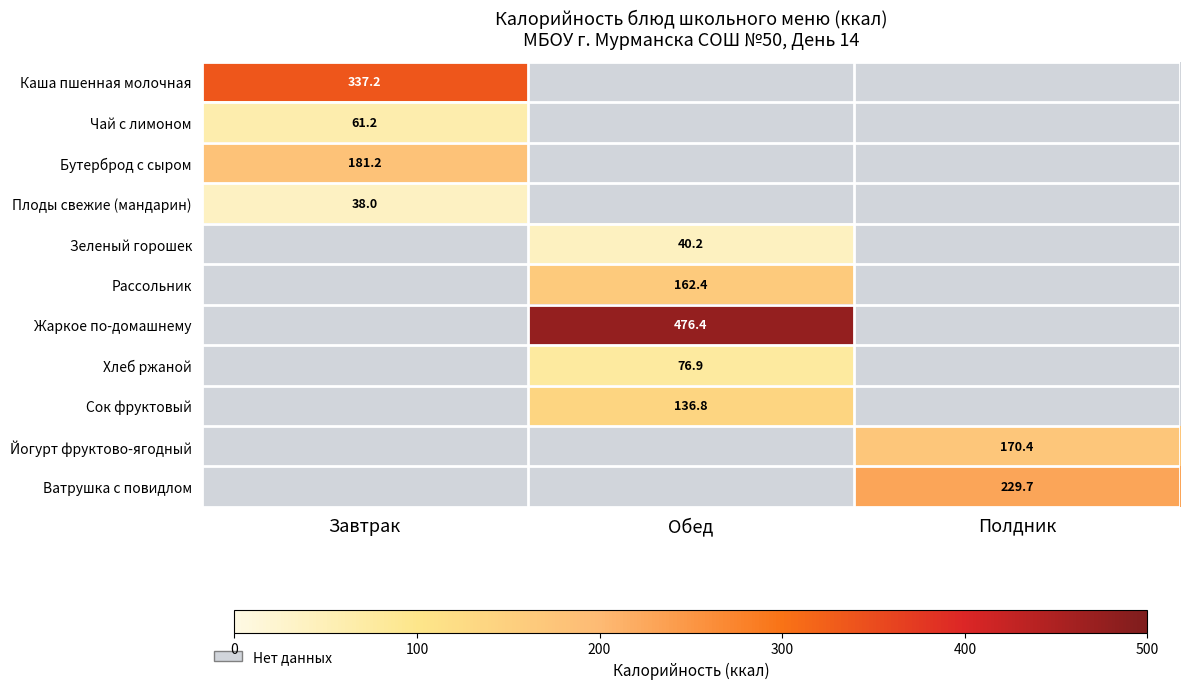

Which has a higher value, Обед or Завтрак?

Завтрак